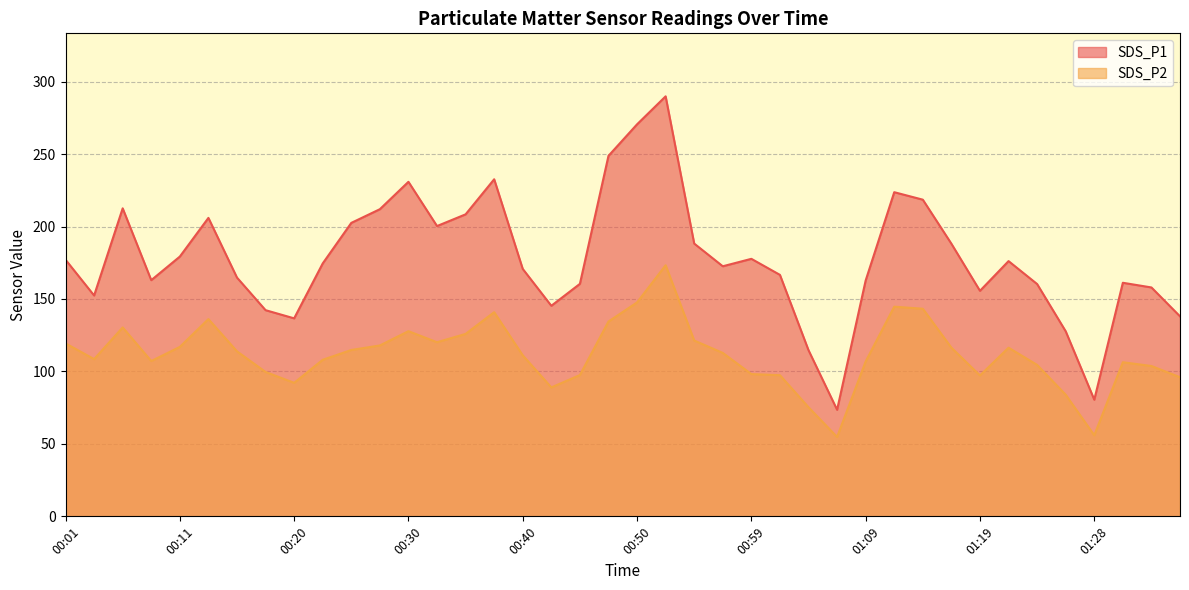

At 01:26, list the series in order from largest to smallest.

SDS_P1, SDS_P2